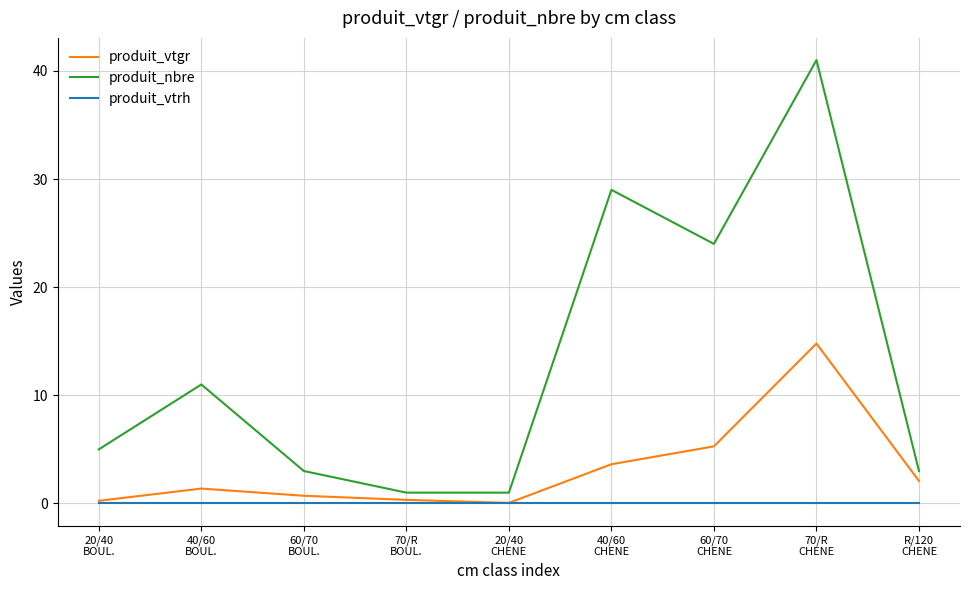

At which category does produit_nbre reach its first local peak?

40/60
BOUL.